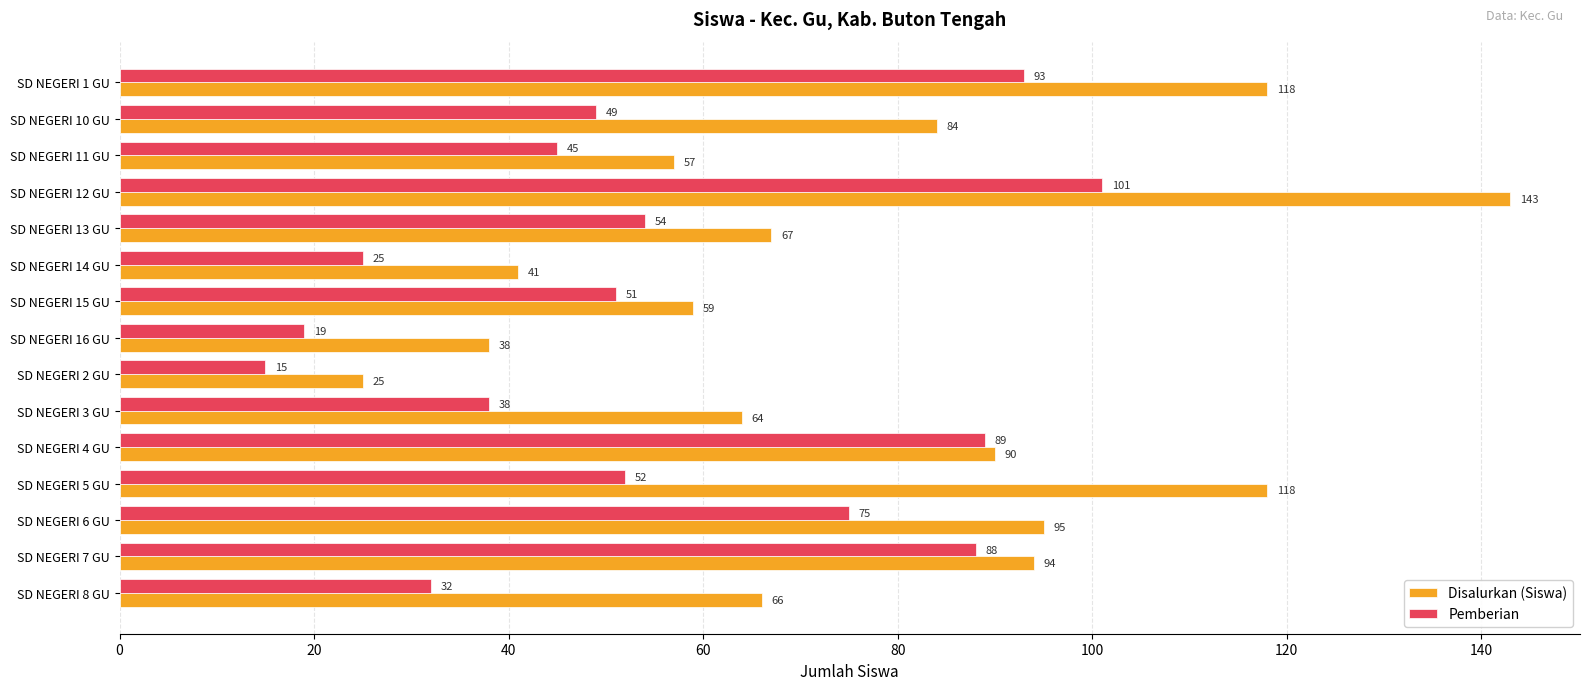

Which series has the widest spread of values?

Disalurkan (Siswa)